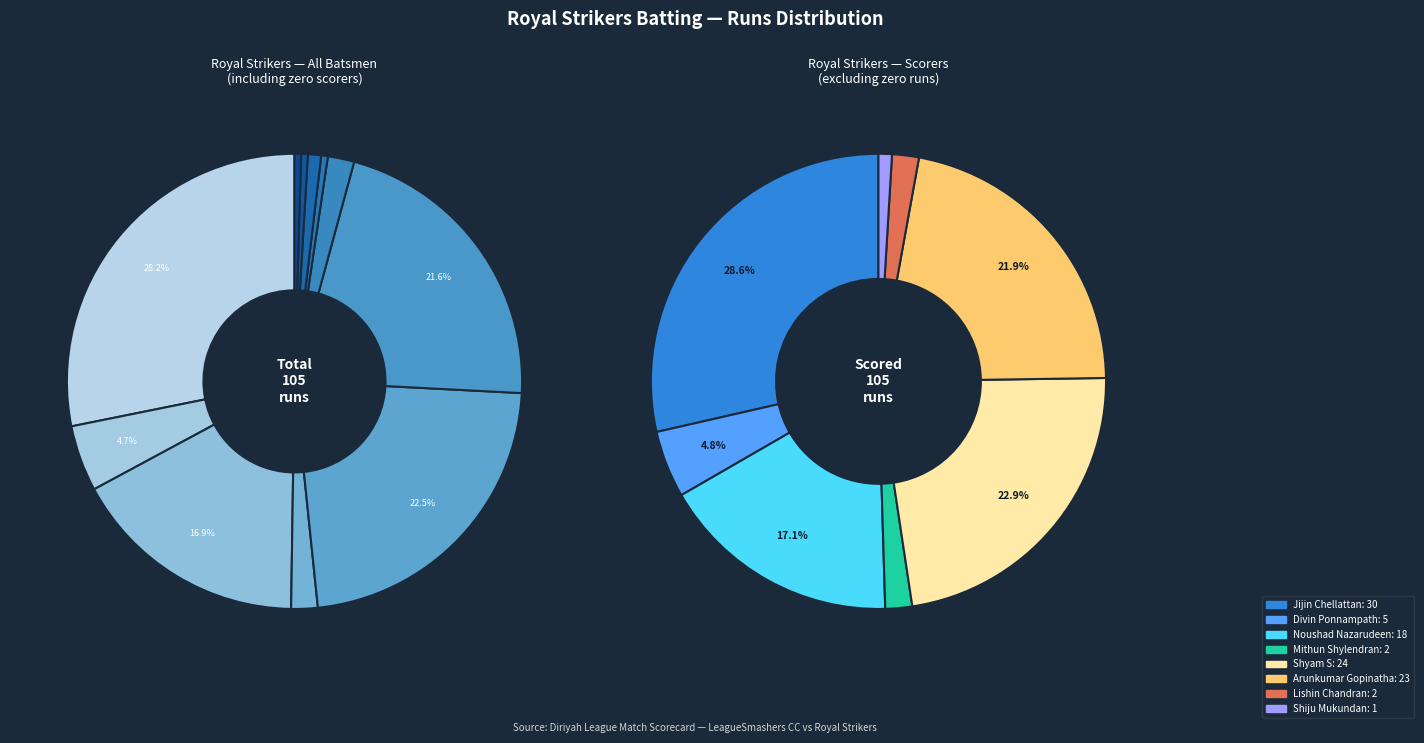

Between Shiju Mukundan and Noushad Nazarudeen, which is larger?

Noushad Nazarudeen